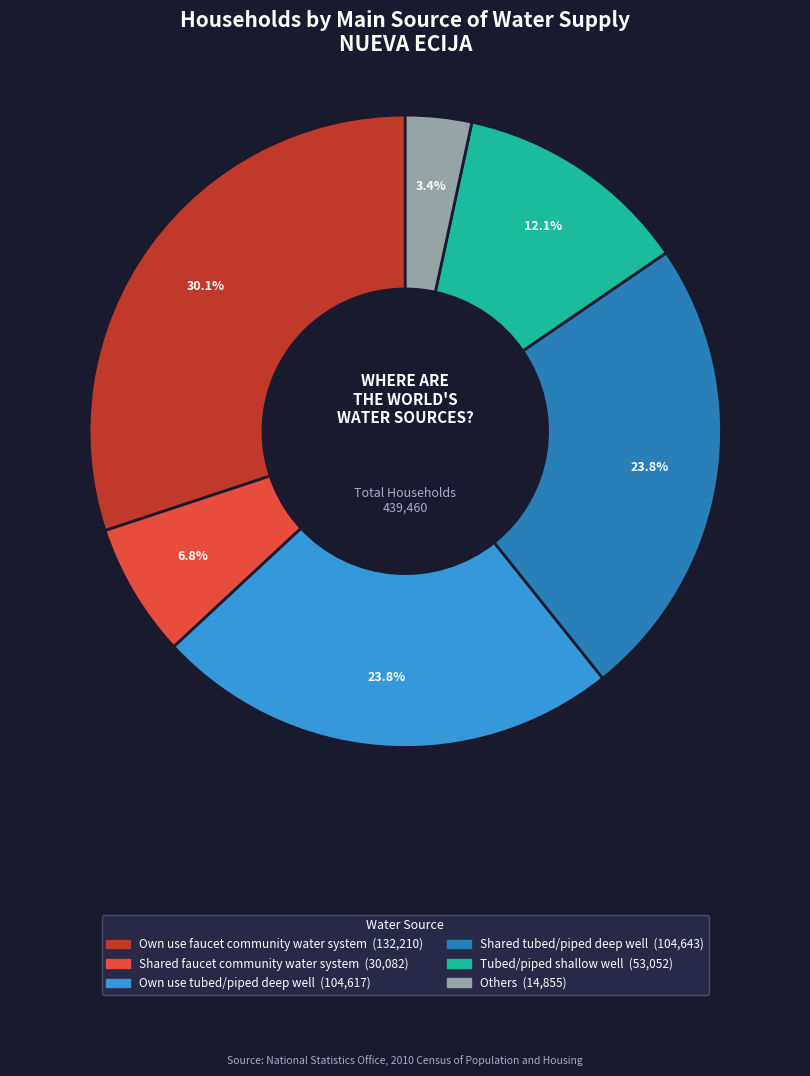

How many slices are in this pie chart?

6